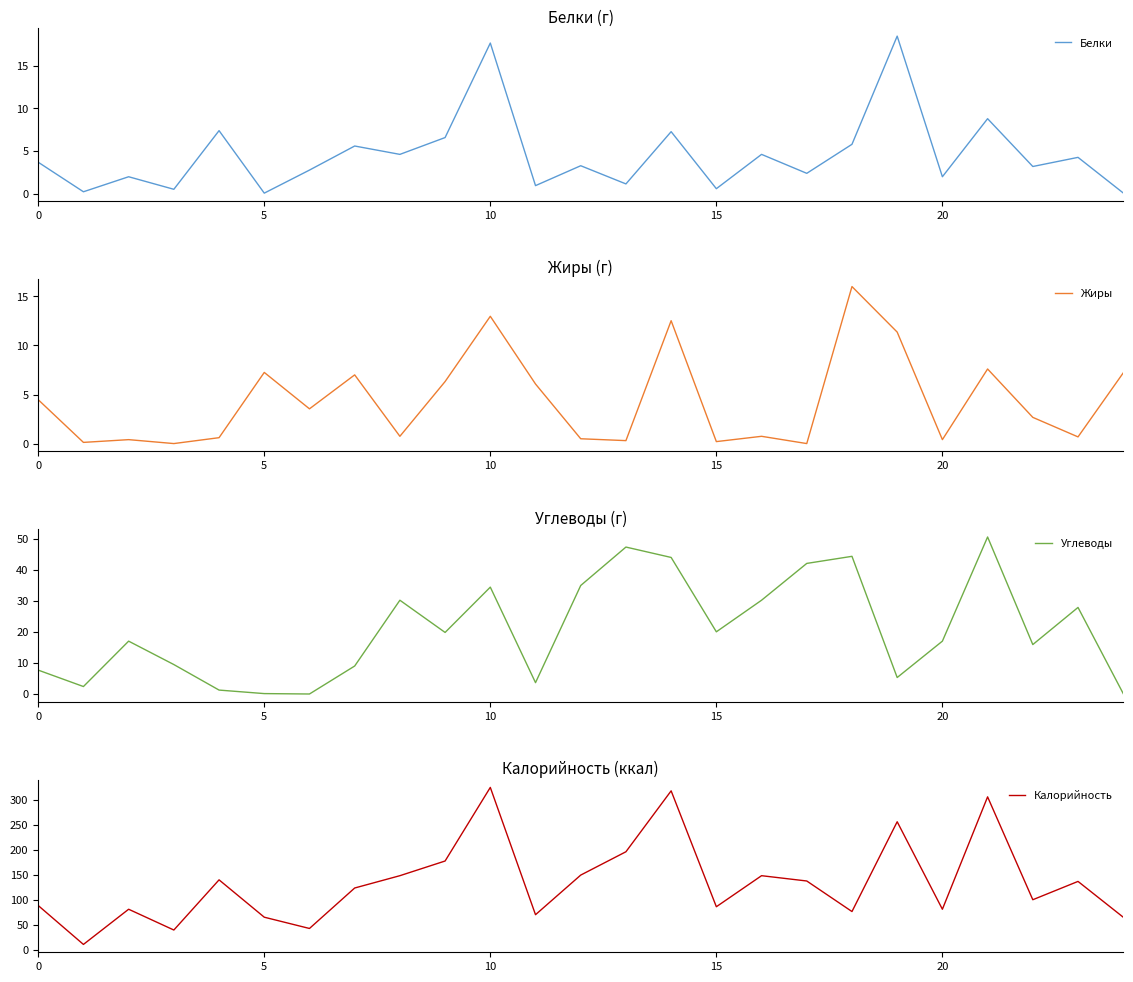

Reading left to right, what are all the values shown in this chart?

Белки: 3.7	0.2	2.0	0.5	7.4	0.1	2.8	5.6	4.6	6.6	17.7	1.0	3.3	1.2	7.3	0.6	4.6	2.4	5.8	18.5	2.0	8.8	3.2	4.3	0.1
Жиры: 4.5	0.1	0.4	0.0	0.6	7.2	3.5	7.0	0.7	6.3	13.0	6.1	0.5	0.3	12.5	0.2	0.7	0.0	16.0	11.4	0.4	7.6	2.7	0.7	7.2
Углеводы: 7.7	2.4	17.0	9.5	1.3	0.1	0.0	9.0	30.2	19.8	34.4	3.6	34.9	47.3	43.9	20.0	30.2	42.0	44.3	5.3	17.0	50.5	15.9	27.8	0.1
Калорийность: 89.0	11.3	81.6	40.1	140.3	65.7	43.2	124.0	148.6	177.9	324.8	70.7	149.8	196.4	318.0	86.6	148.6	138.0	77.0	256.3	81.6	306.0	100.6	137.2	65.7